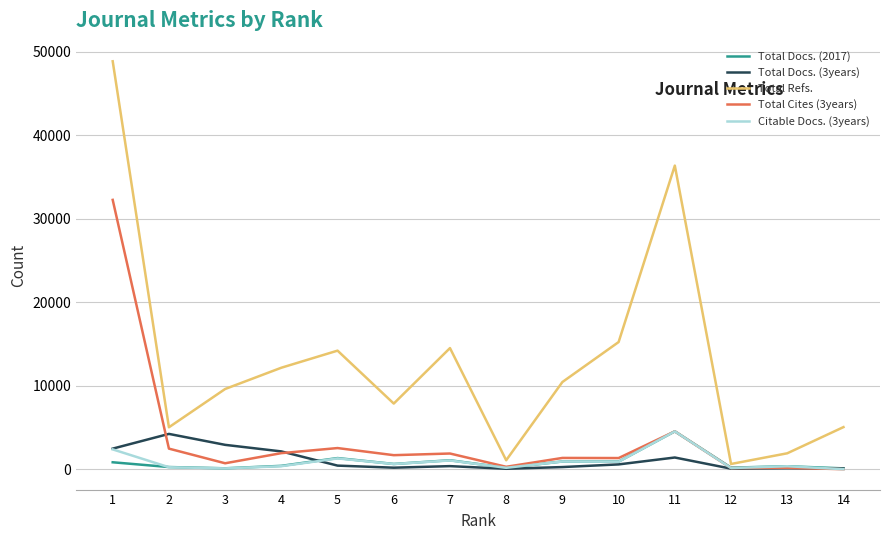

What is the approximate value of Total Docs. (2017) at 5?

1331